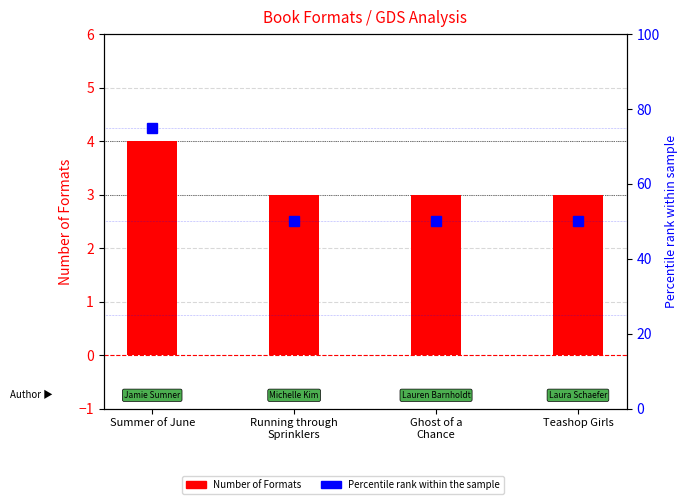

How many groups of bars are there?

4